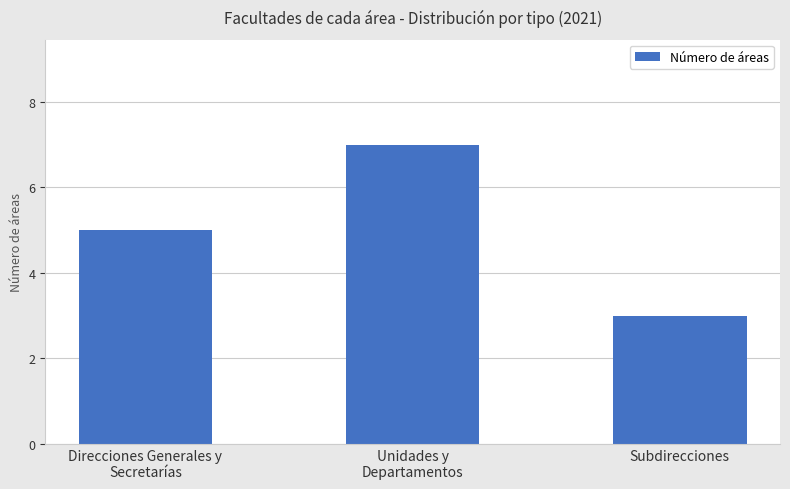

How many bars are there in total?

3